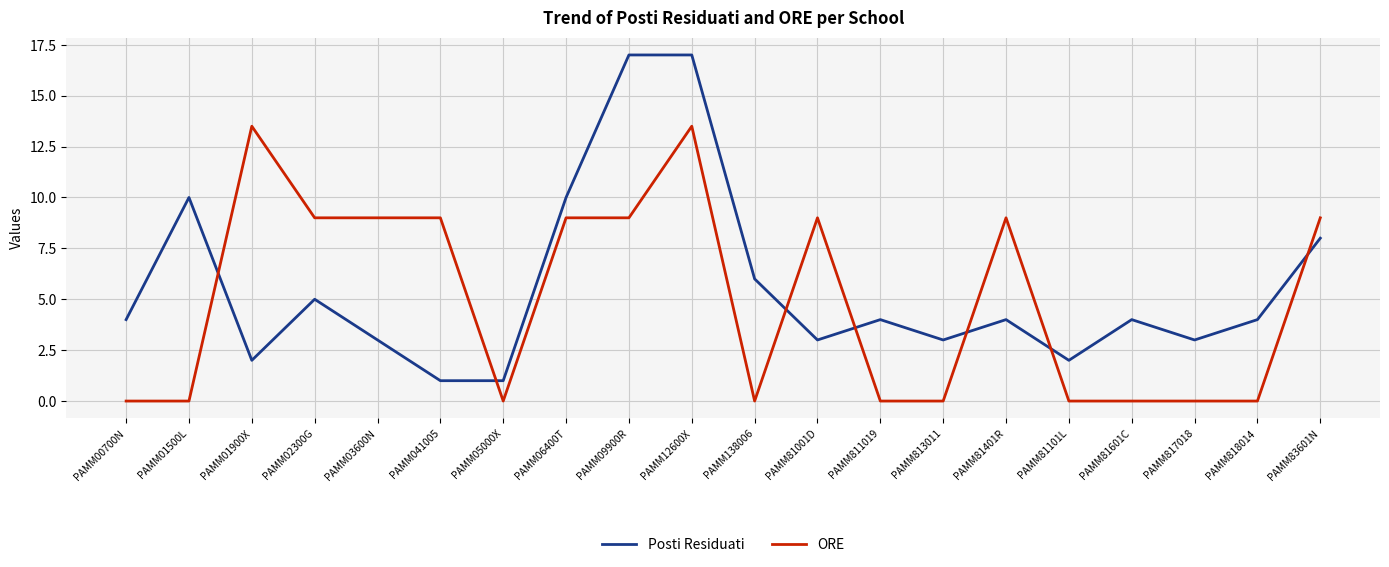

What is the difference between the highest and lowest values at PAMM81601C?

4.0